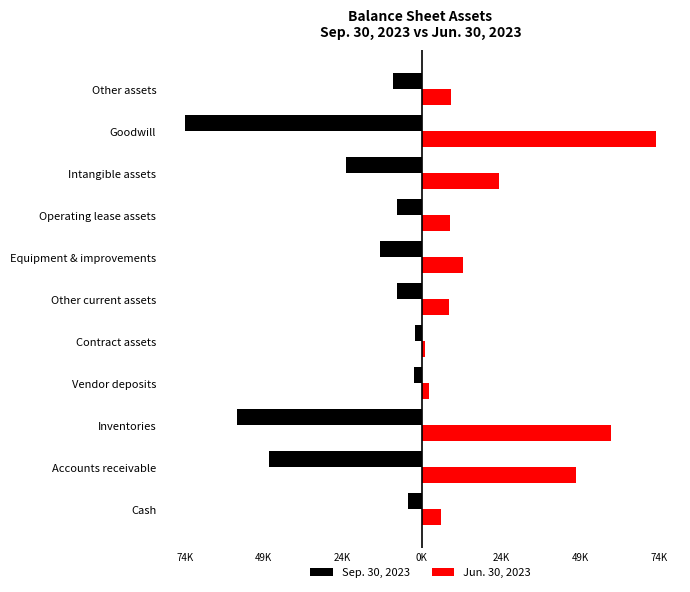

Reading left to right, what are all the values shown in this chart?

Sep. 30, 2023: -4189	-47825	-57693	-2461	-2079	-7623	-12909	-7831	-23601	-74155	-9121
Jun. 30, 2023: 5921	48391	59167	2291	1181	8547	12953	8714	24128	73388	9166